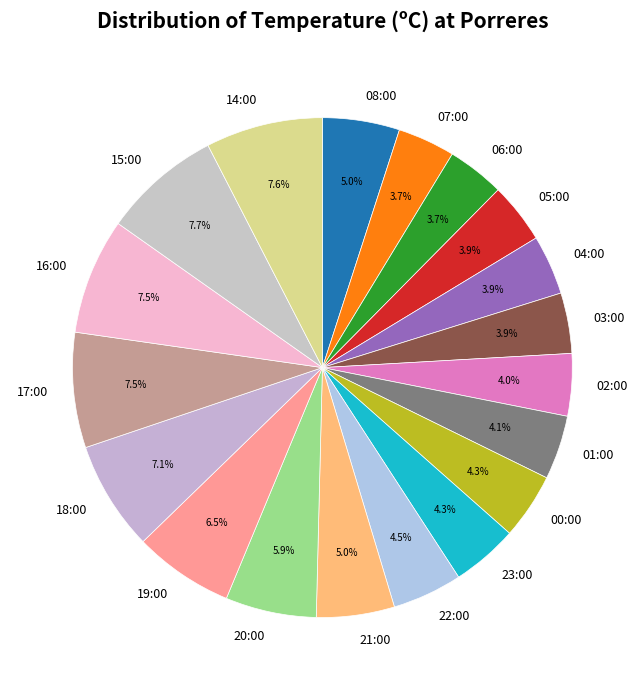

To the nearest percent, what percentage of the pie is 00:00?

4%